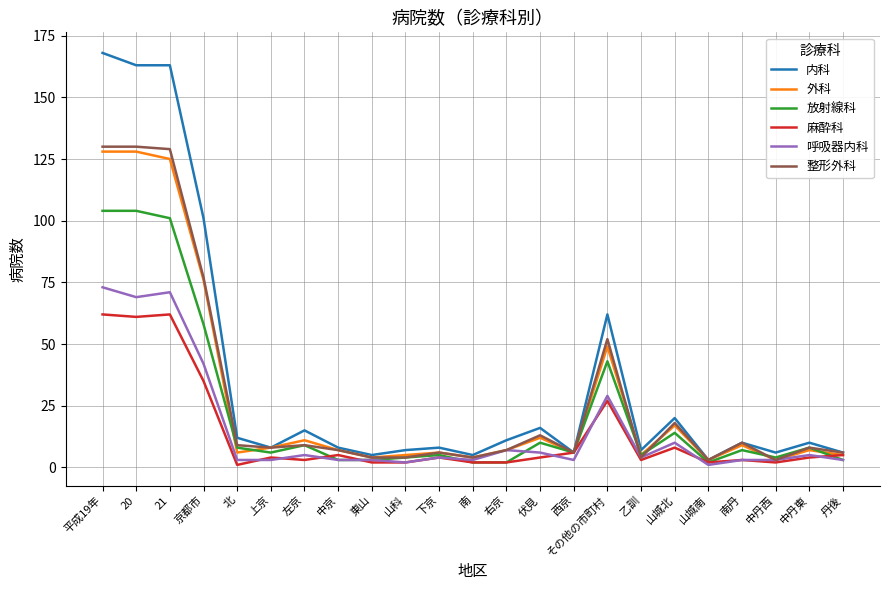

Where is 内科 nearest to the value 85?

京都市